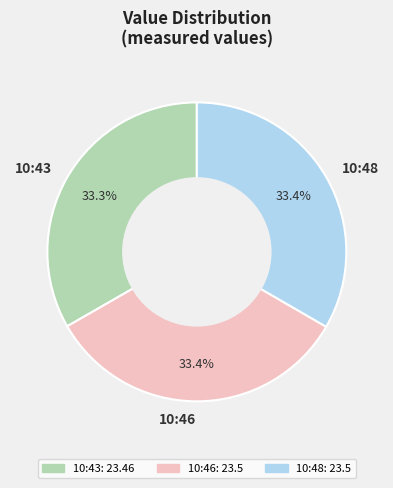

What percentage do 10:48 and 10:46 together represent?

66.7%